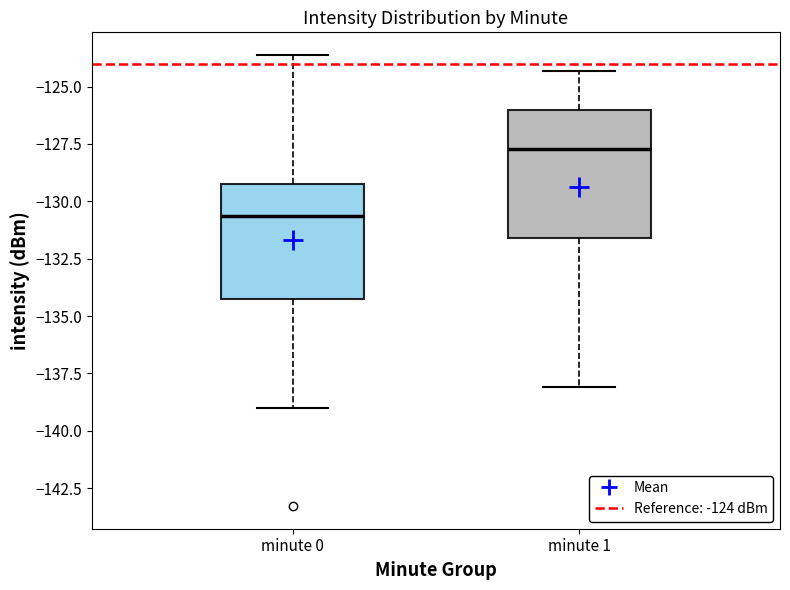

Where does the median line of the box for minute 0 sit on the y-axis? The values are not printed on the chart, so give them approximately, as read against the axis.

-130.5